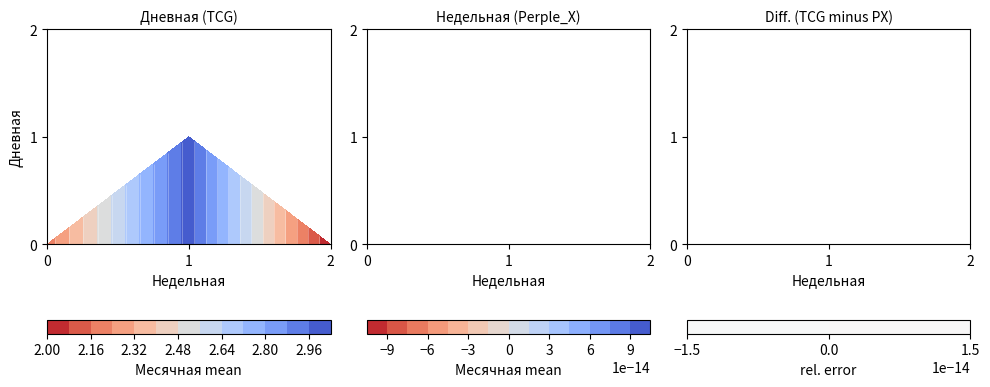

What is the difference between the highest and lowest values at 0?

3